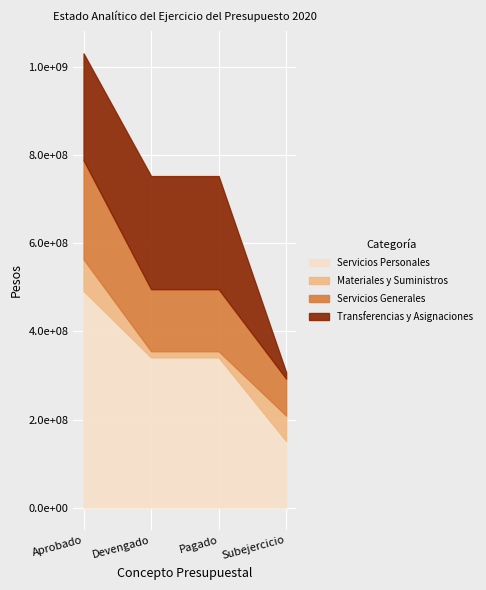

True or false: Servicios Personales has a value of 341136915 at Devengado.

True